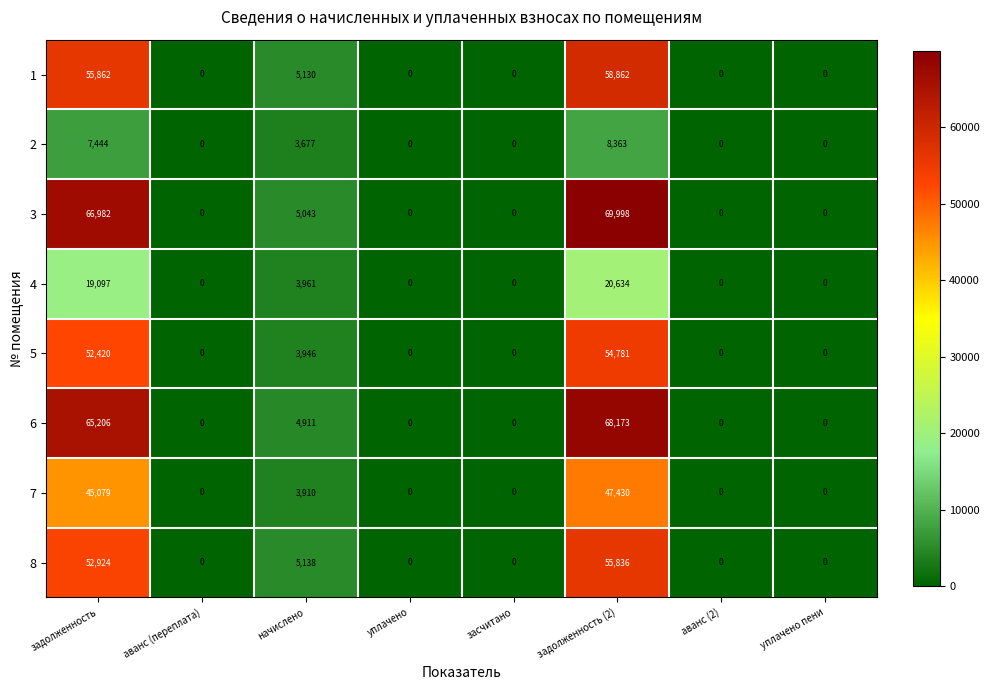

Which series has the largest range (max minus min)?

3